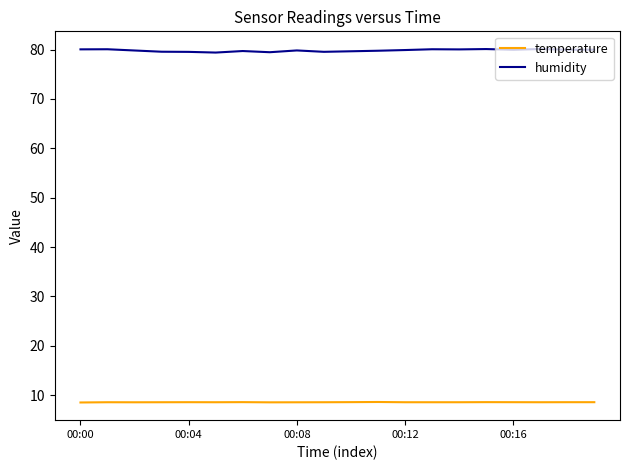

True or false: temperature and humidity cross at least once.

False